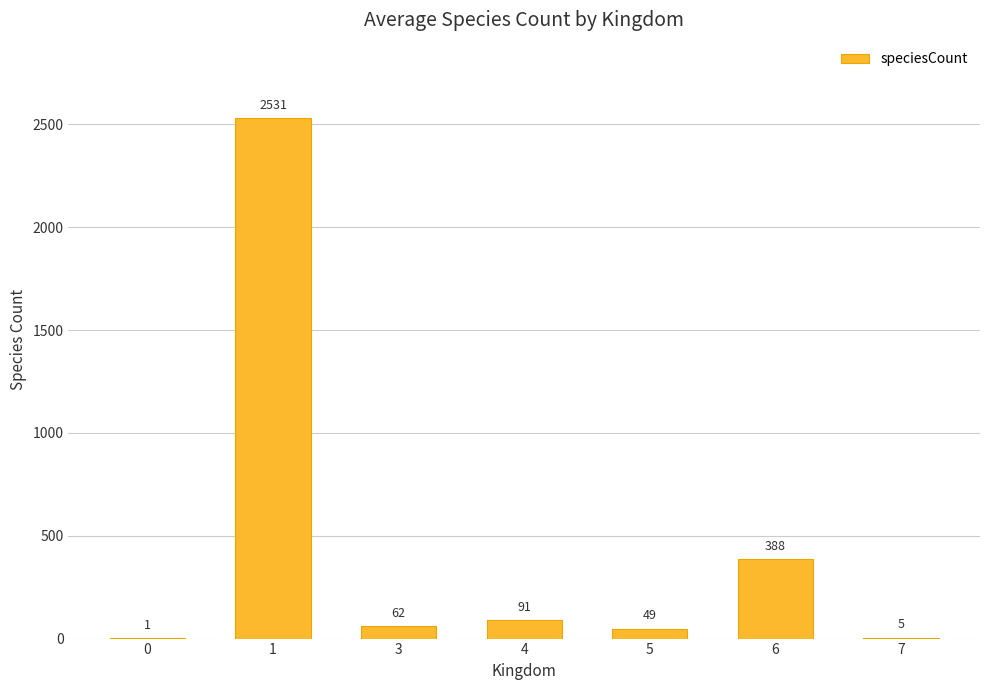

Reading left to right, transcribe all the data shown in this chart.

0=1	1=2531	3=62	4=91	5=49	6=388	7=5